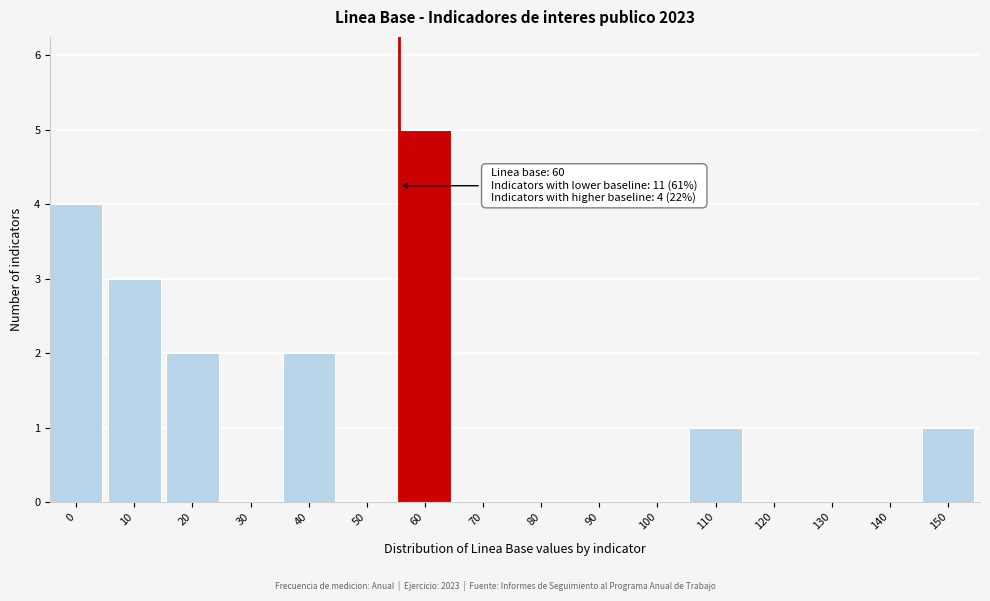

Reading left to right, list all the values displayed in this chart.

0=4	10=3	20=2	30=0	40=2	50=0	60=5	70=0	80=0	90=0	100=0	110=1	120=0	130=0	140=0	150=1